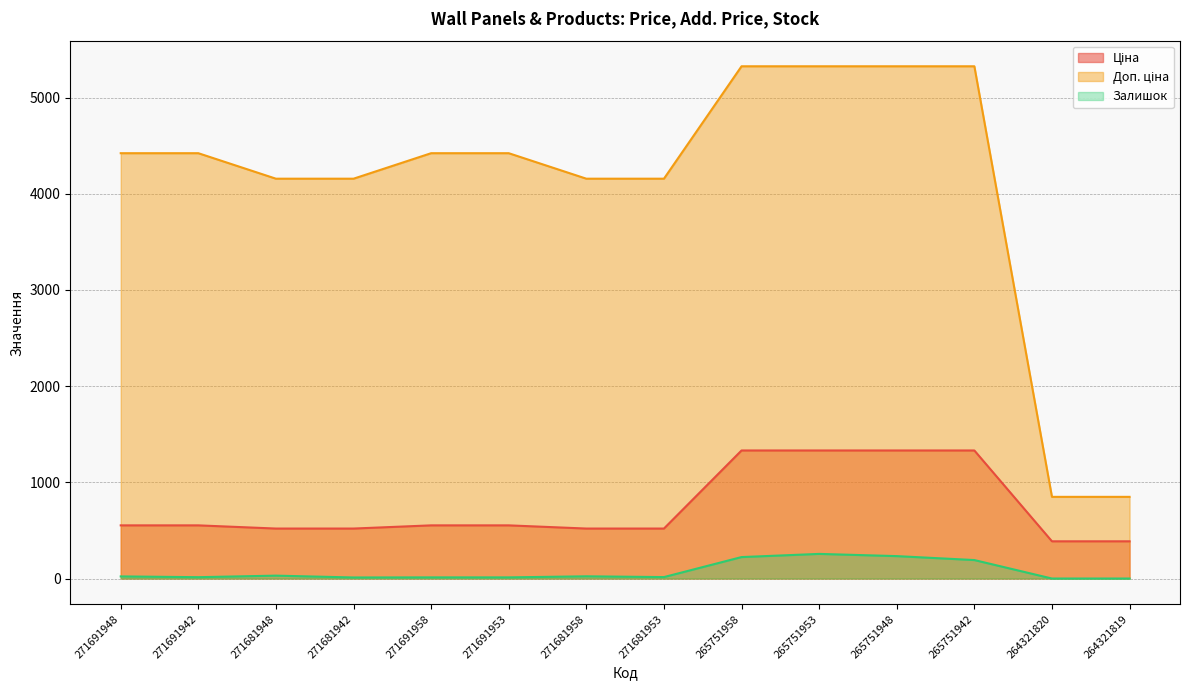

List the series in order of their overall mean, lowest first.

Залишок, Ціна, Доп. ціна